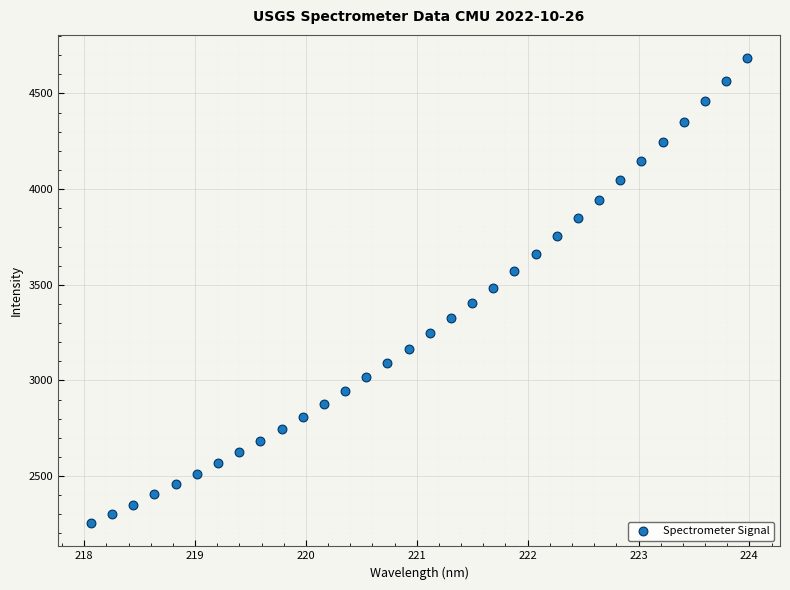

What is the range of Y values (max minus min)?

2430.6